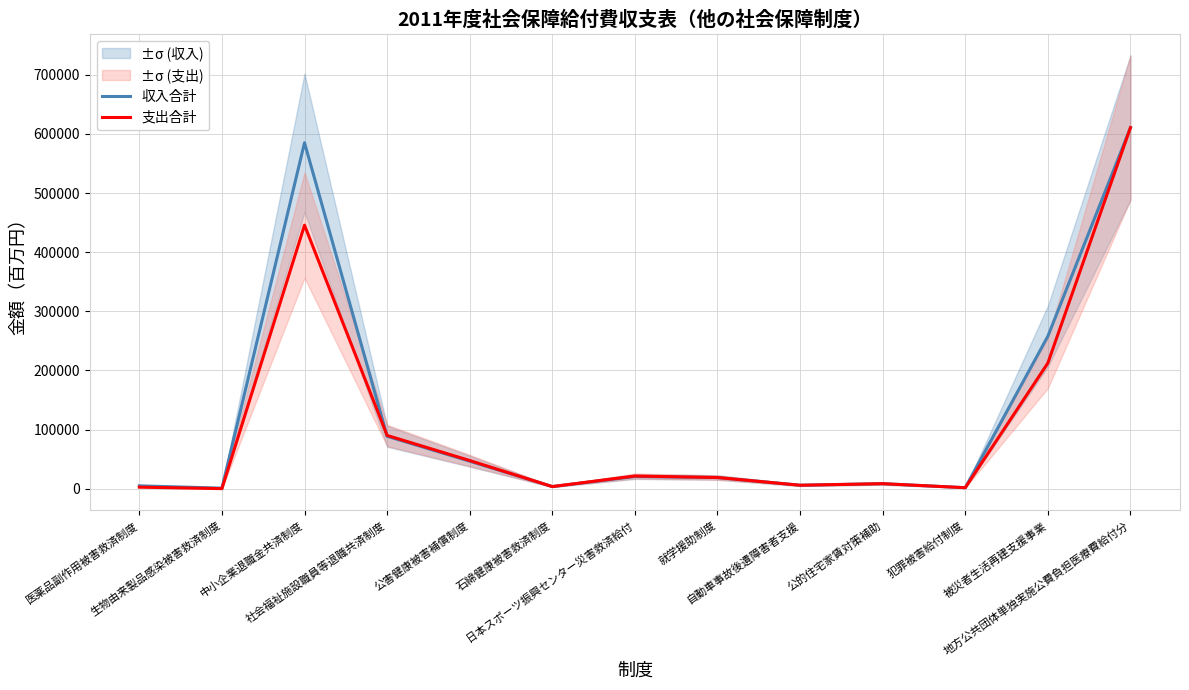

What is the sum of the 収入合計 values at 自動車事故後遺障害者支援 and 被災者生活再建支援事業?

263766